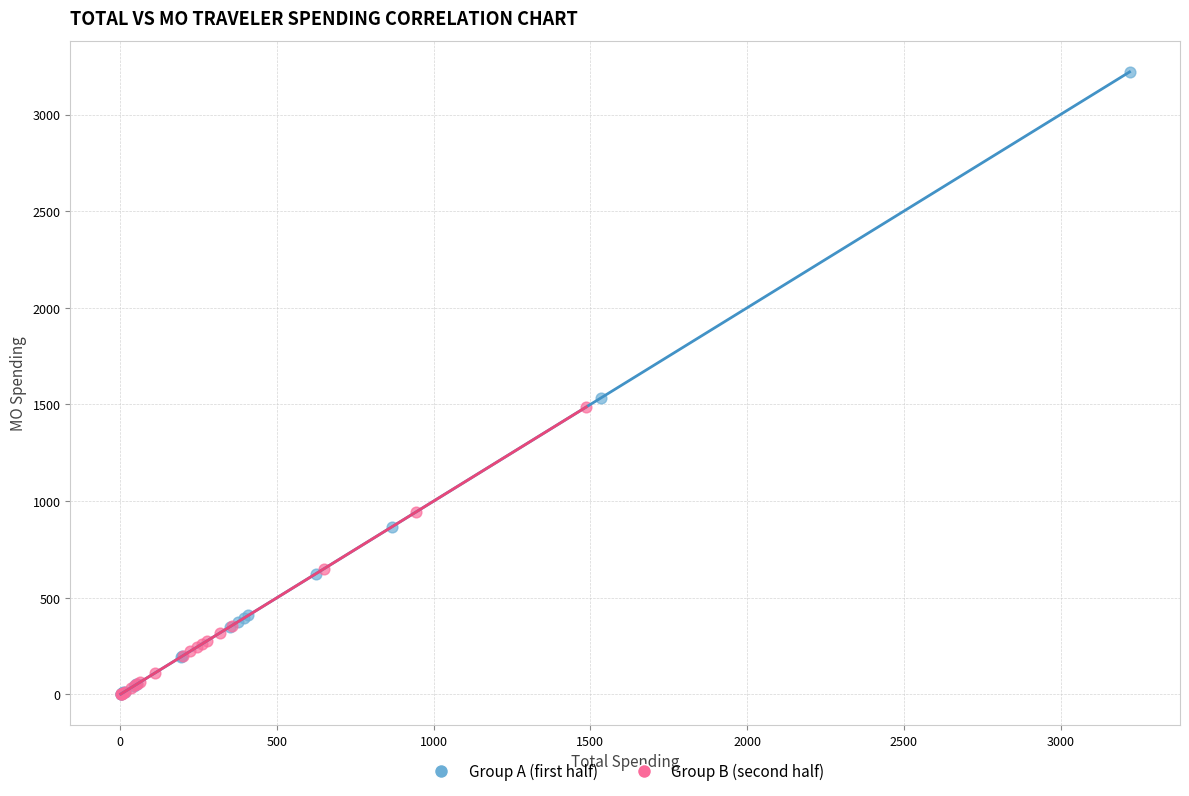

Which series contains the highest Y value?

Group A (first half)